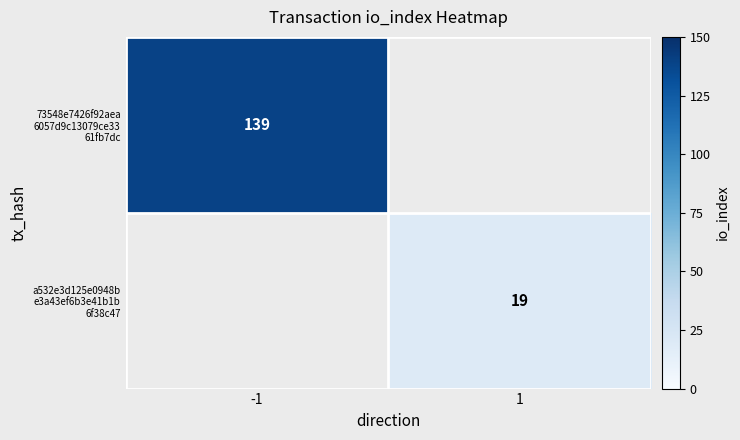

Count the number of categories in the chart.

2